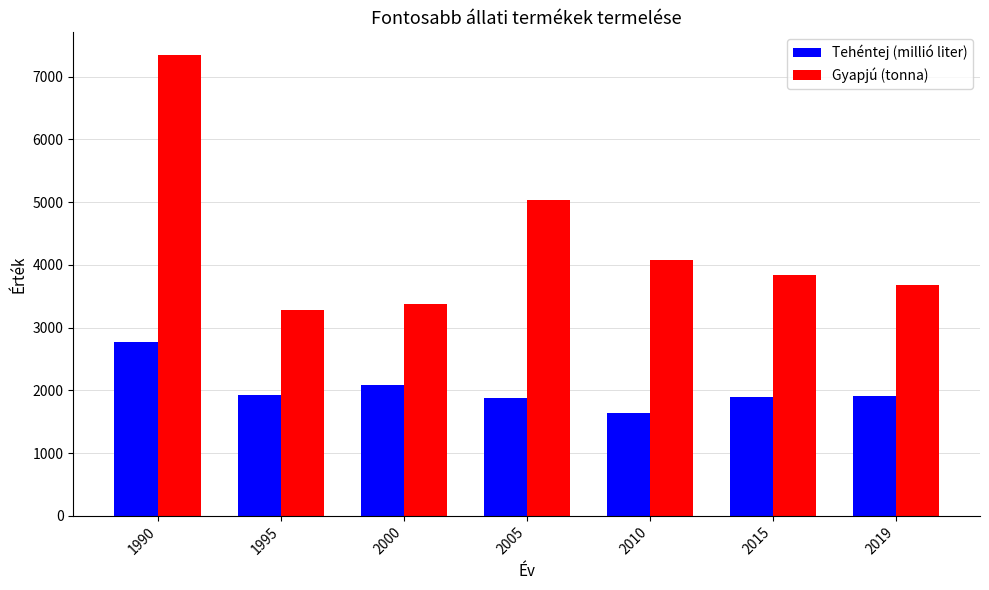

List the labels in order of Gyapjú (tonna) value, smallest first.

1995, 2000, 2019, 2015, 2010, 2005, 1990